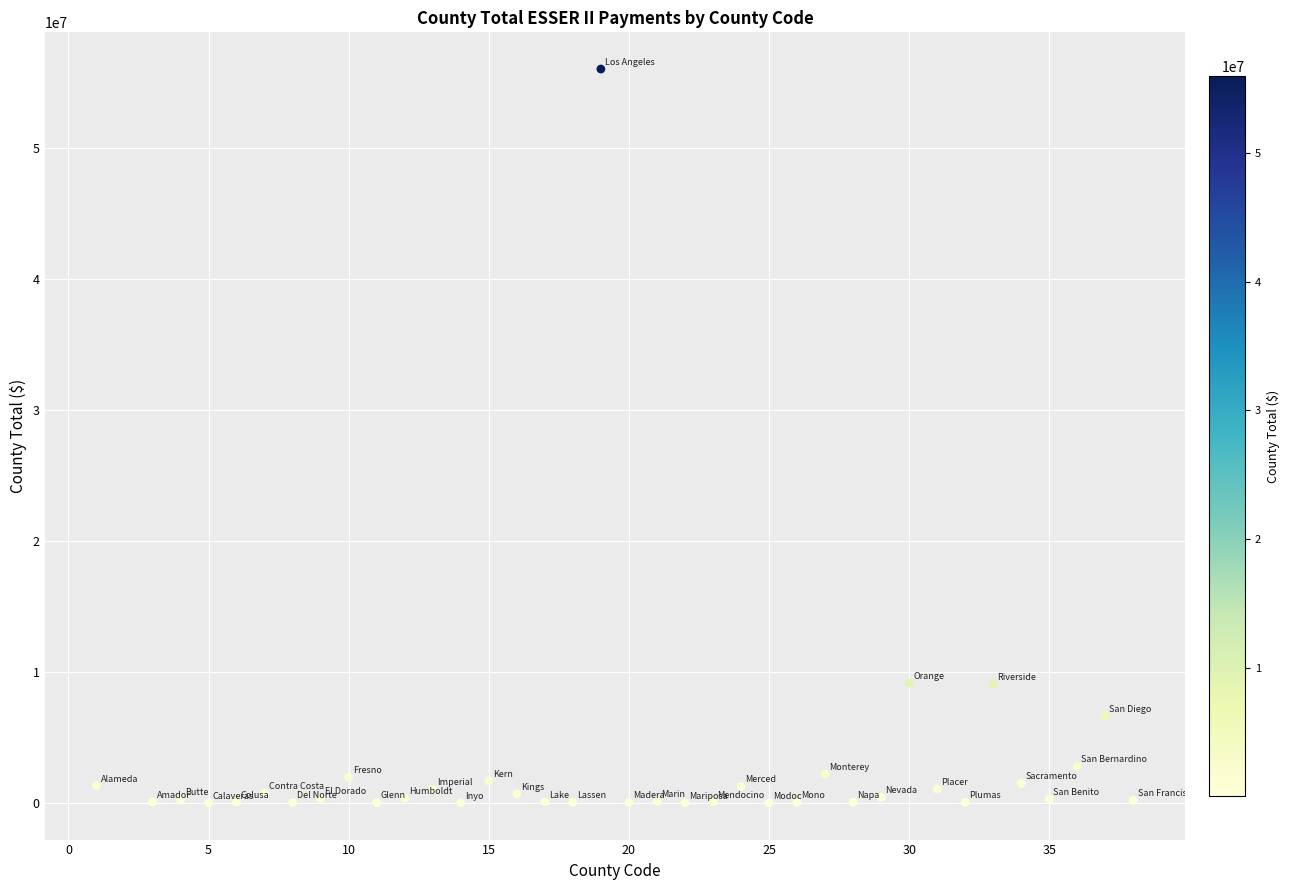

What is the range of X values (max minus min)?

37